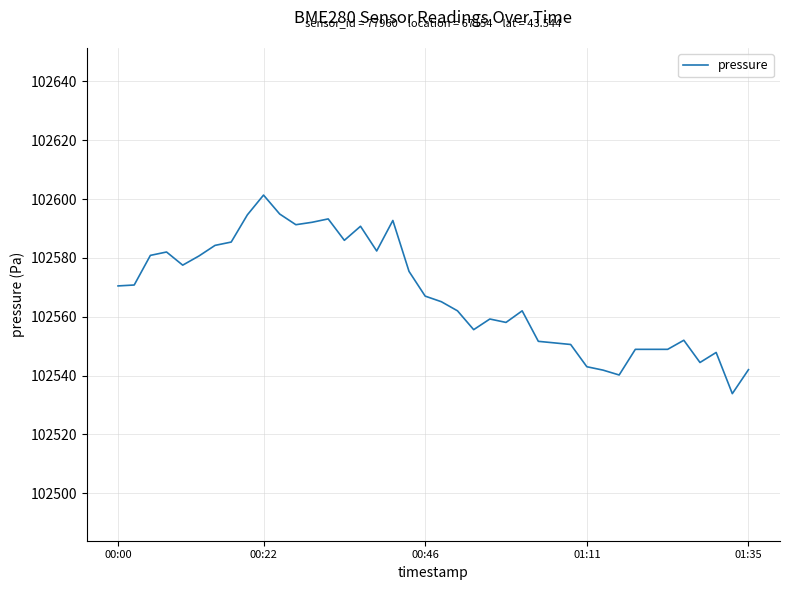

How many lines are shown in the chart?

1